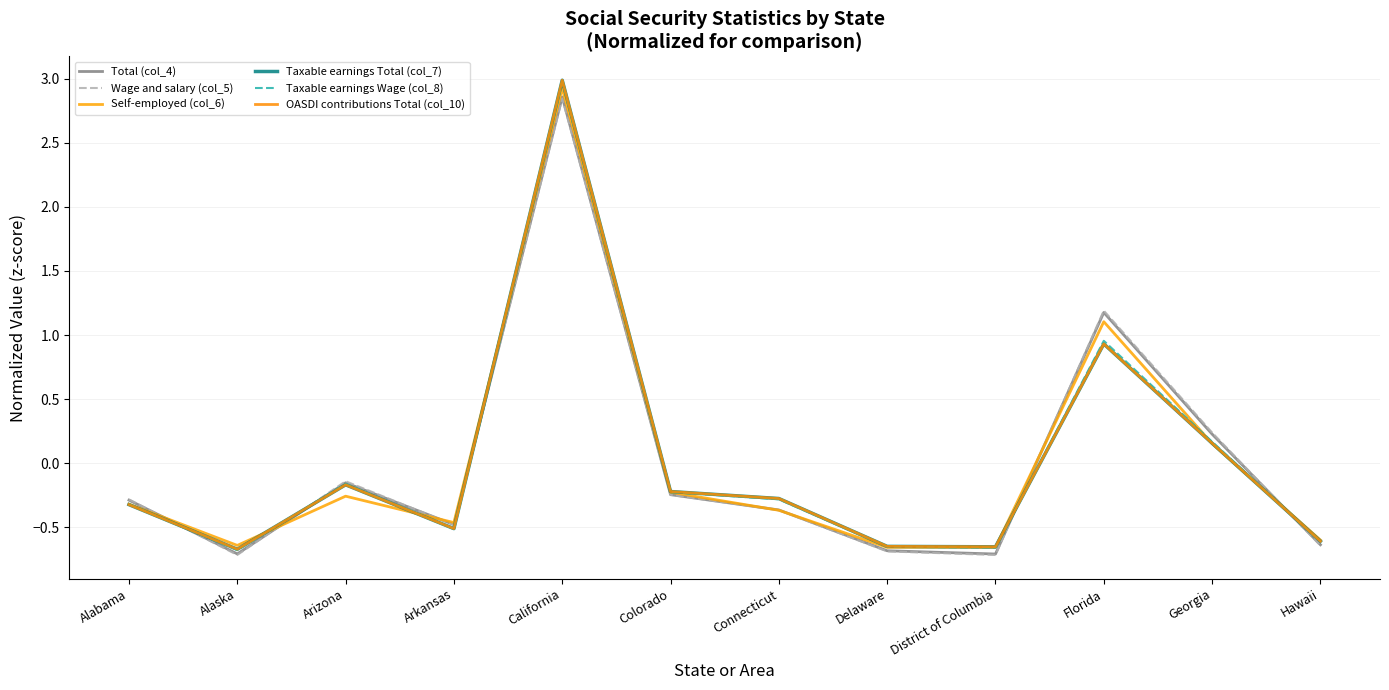

Reading left to right, transcribe all the data shown in this chart.

Total (col_4): -0.3	-0.7	-0.2	-0.5	2.9	-0.2	-0.4	-0.7	-0.7	1.2	0.2	-0.6
Wage and salary (col_5): -0.3	-0.7	-0.1	-0.5	2.8	-0.2	-0.4	-0.7	-0.7	1.2	0.2	-0.6
Self-employed (col_6): -0.3	-0.6	-0.3	-0.5	2.9	-0.2	-0.4	-0.7	-0.7	1.1	0.2	-0.6
Taxable earnings Total (col_7): -0.3	-0.7	-0.2	-0.5	3.0	-0.2	-0.3	-0.6	-0.7	0.9	0.2	-0.6
Taxable earnings Wage (col_8): -0.3	-0.7	-0.2	-0.5	3.0	-0.2	-0.3	-0.7	-0.7	1.0	0.2	-0.6
OASDI contributions Total (col_10): -0.3	-0.7	-0.2	-0.5	3.0	-0.2	-0.3	-0.6	-0.7	0.9	0.2	-0.6